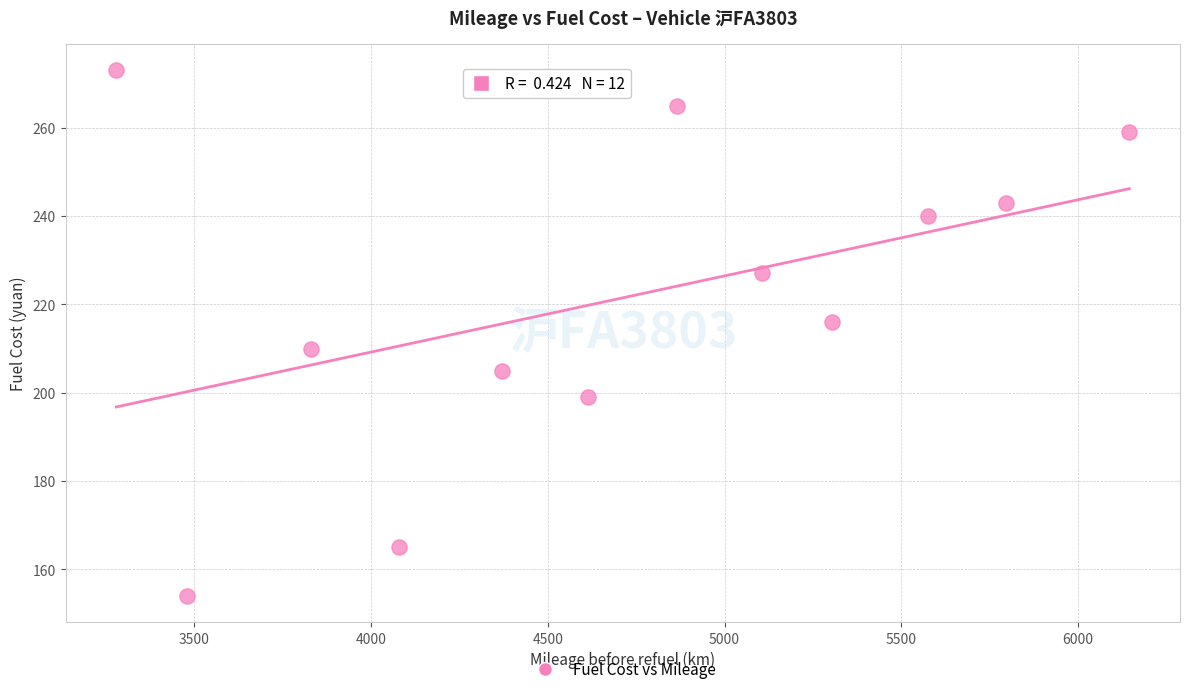

What is the average Y value?

221